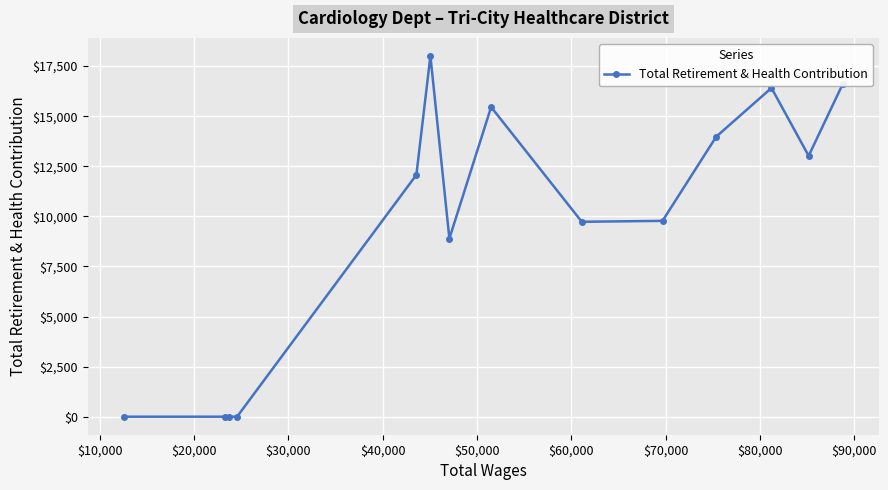

How many data points are above 12071?

6